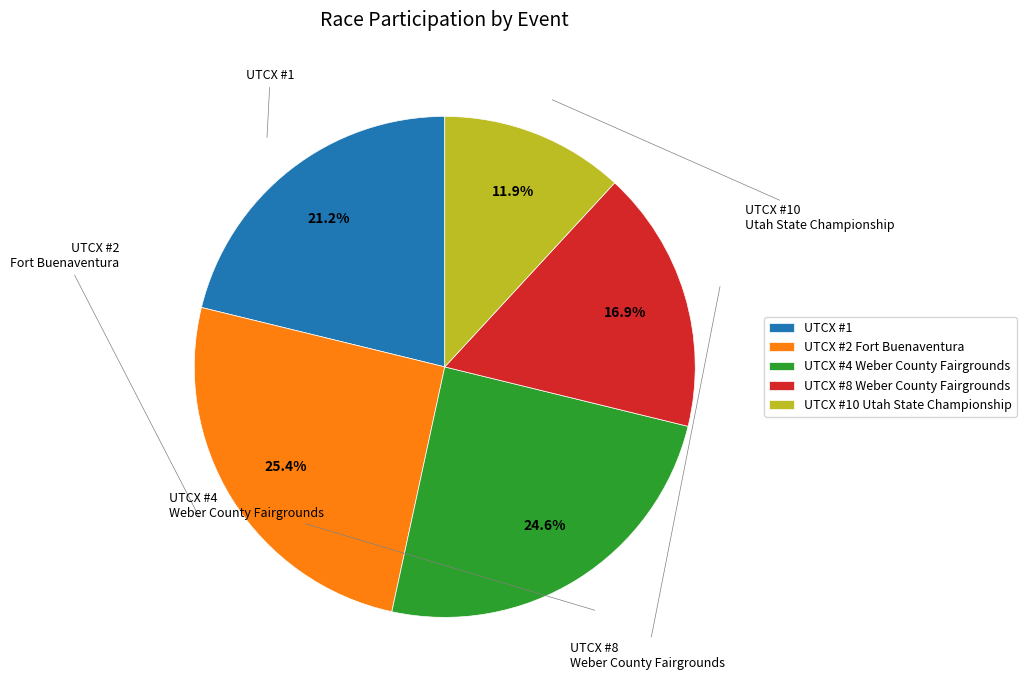

To the nearest percent, what percentage of the pie is UTCX #2 Fort Buenaventura?

25%